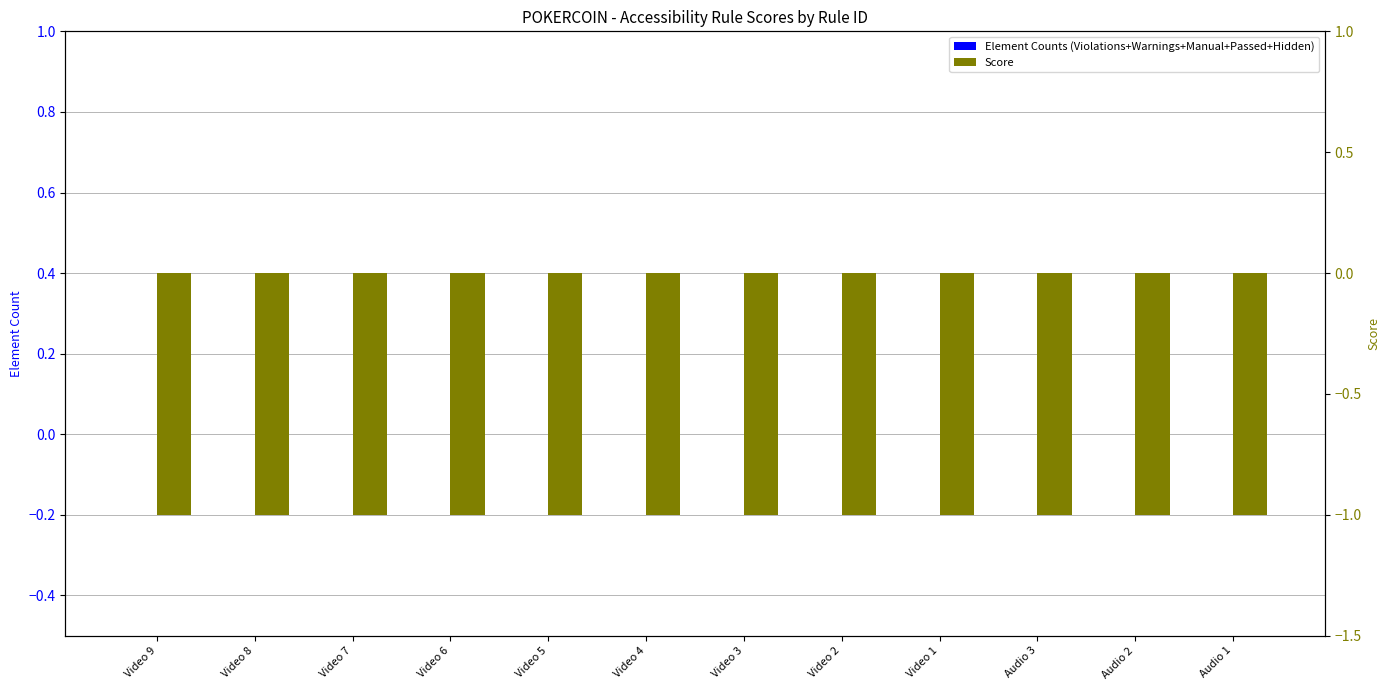

How many categories are shown in the chart?

12